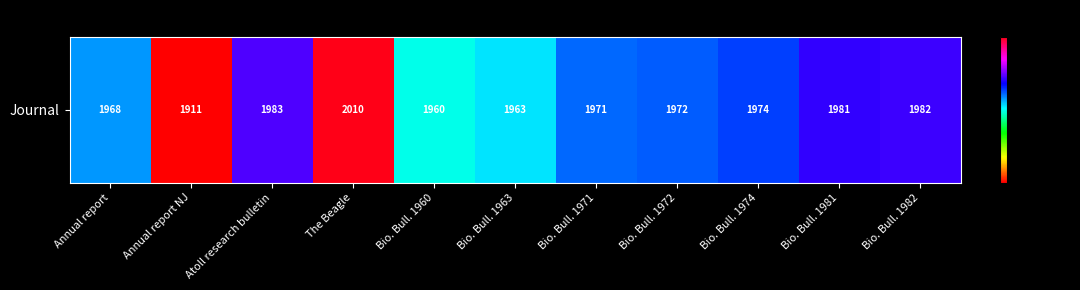

Which has a higher value, Bio. Bull. 1963 or Bio. Bull. 1974?

Bio. Bull. 1974